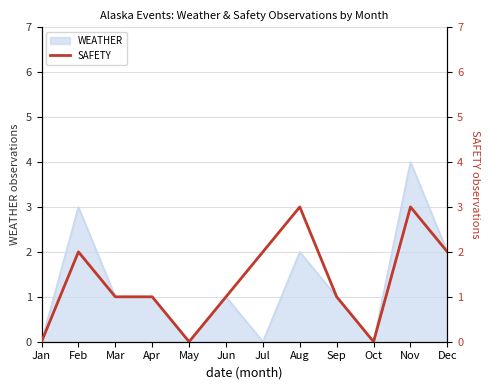

The chart shows a value of 0 at Jan. True or false?

True